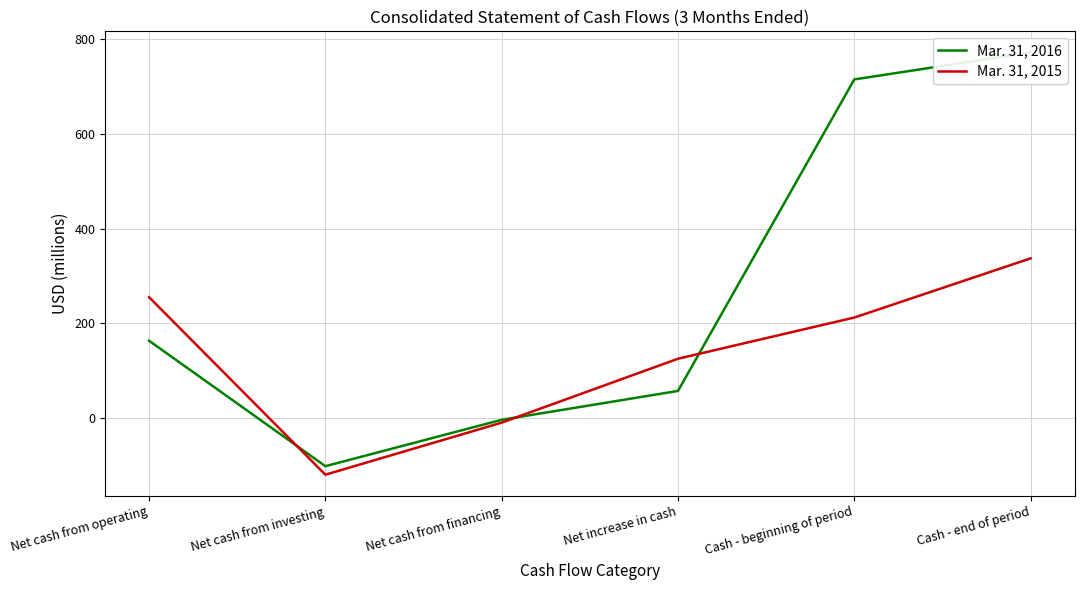

What is the label of the 1st point from the right?

Cash - end of period